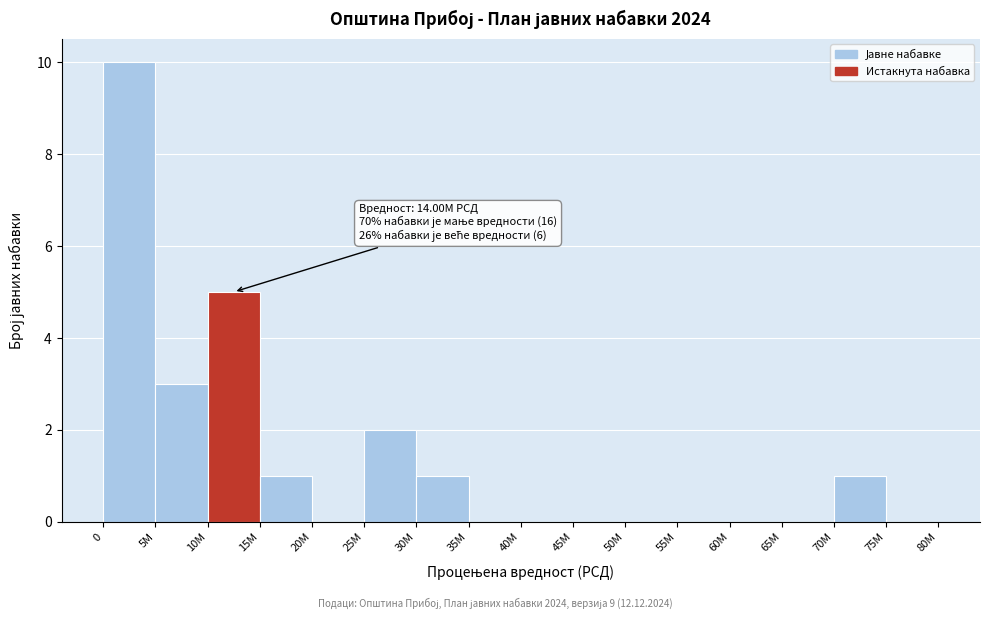

Reading left to right, transcribe all the data shown in this chart.

0=10	5M=3	10M=5	15M=1	20M=0	25M=2	30M=1	35M=0	40M=0	45M=0	50M=0	55M=0	60M=0	65M=0	70M=1	75M=0